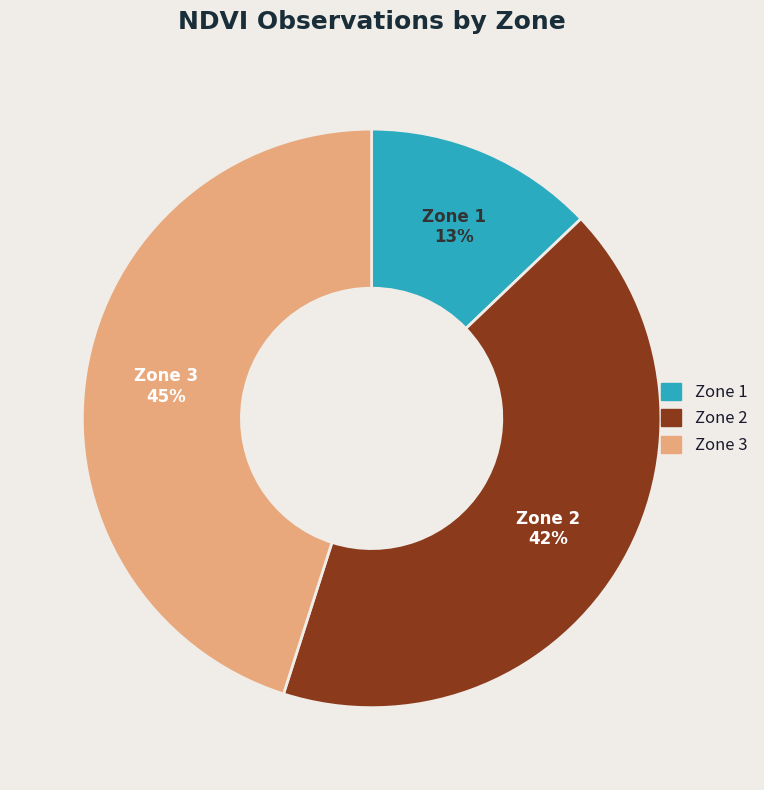

Which slice is the smallest?

Zone 1